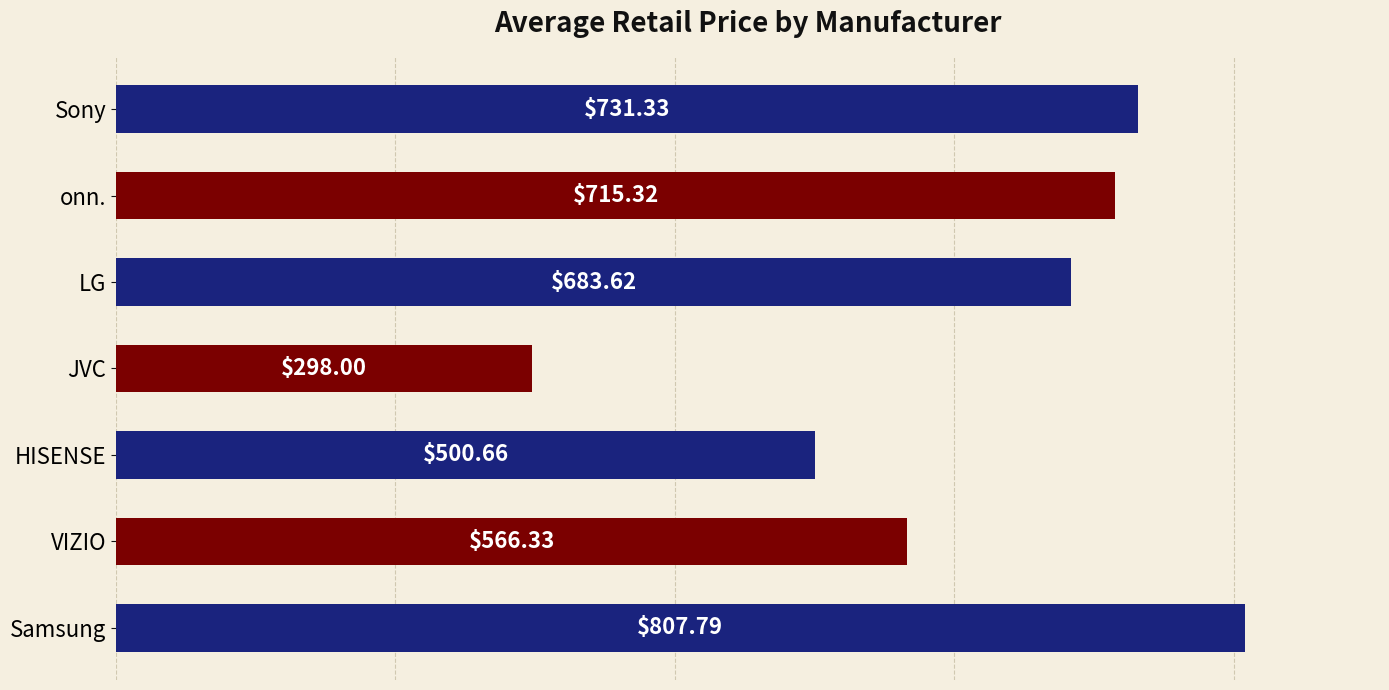

What is the average value?

614.7